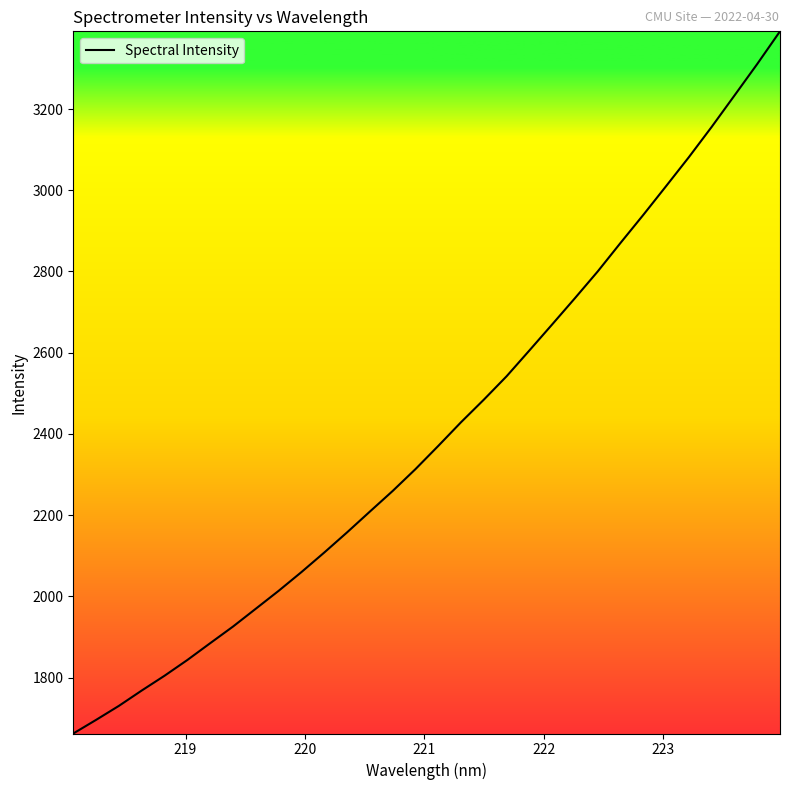

What is the difference between the maximum and minimum values?

1729.2